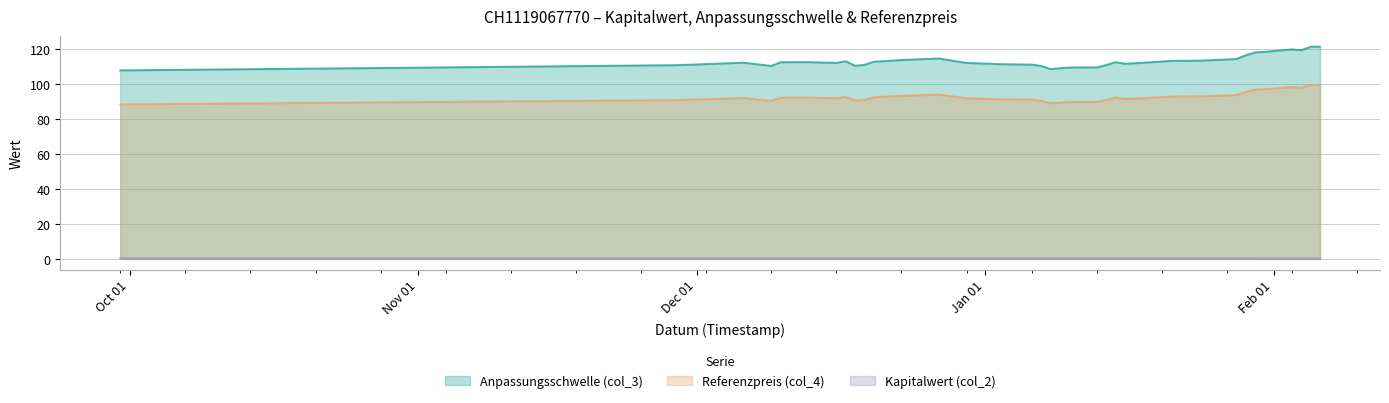

What is the difference between the second highest and second lowest values in the Kapitalwert (col_2) series?

0.1